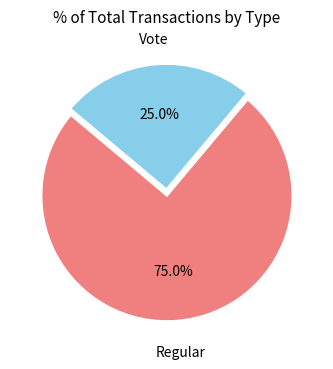

To the nearest percent, what is the average slice percentage?

50%